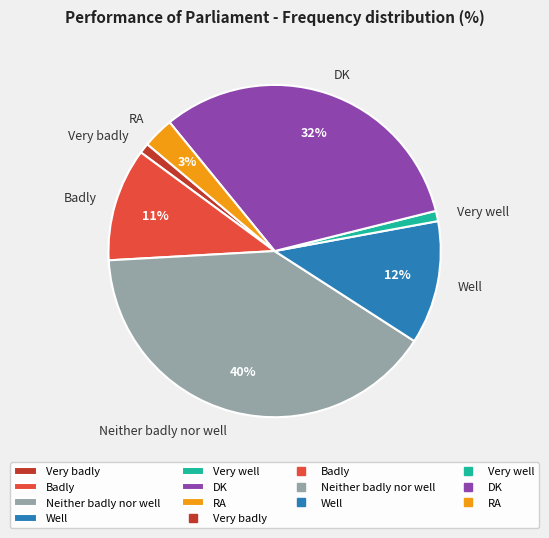

True or false: RA accounts for 18% of the total.

False